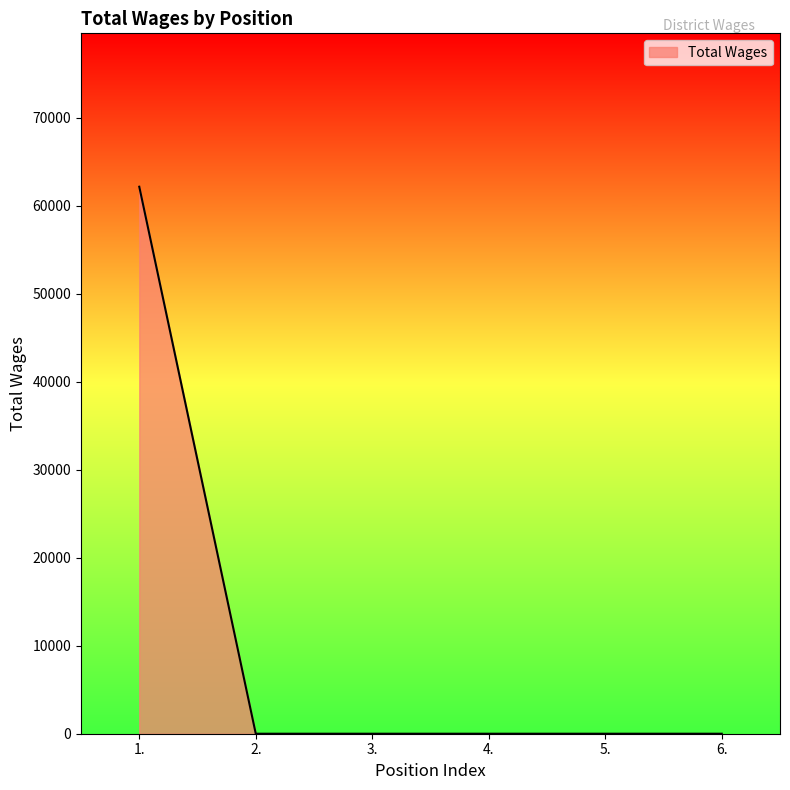

Is it true that the value at 4. is -26479?

False